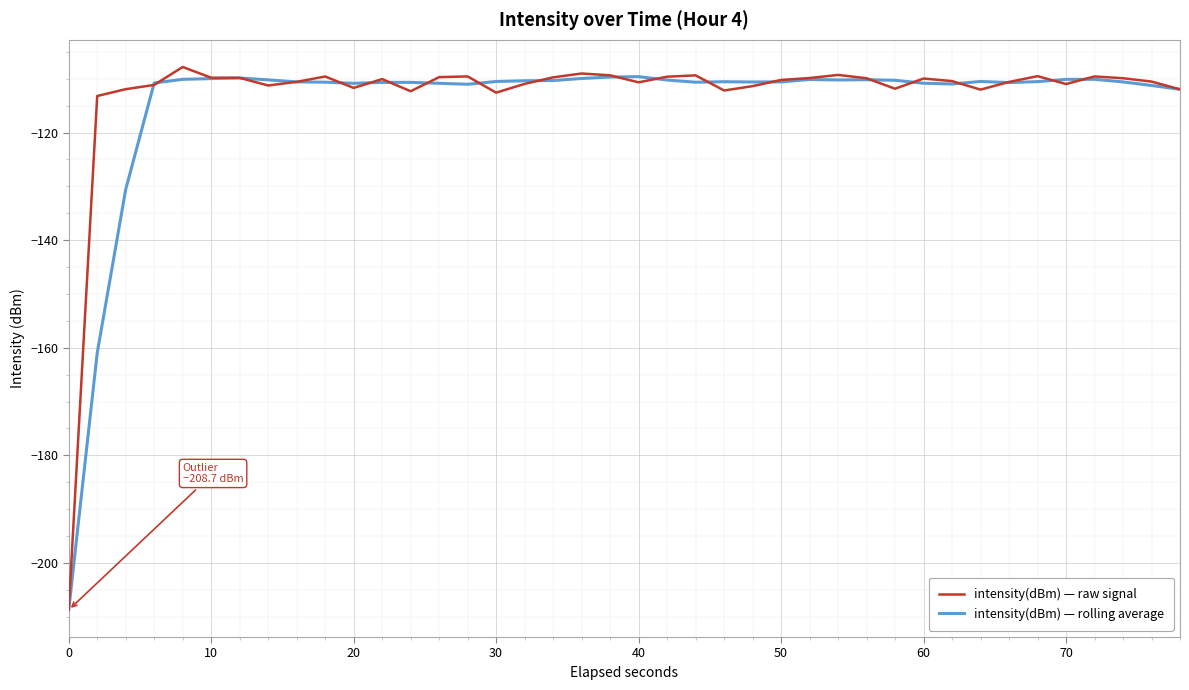

What is the maximum value shown in the chart?

-107.8